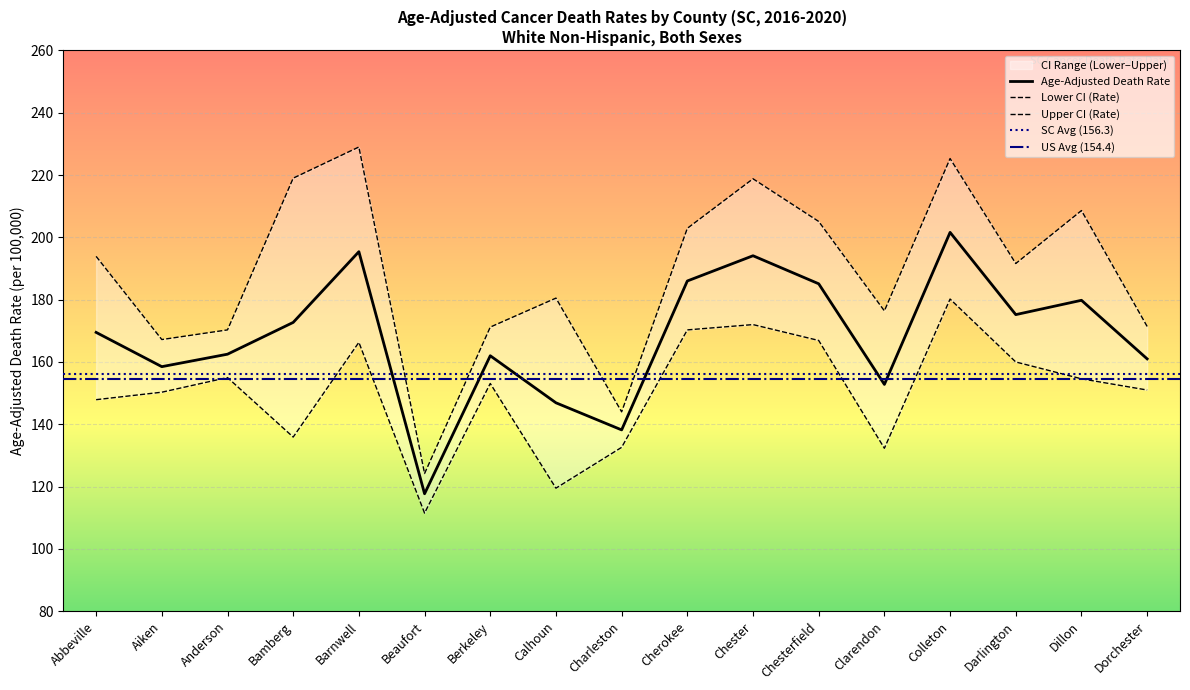

At which category is the sum across all series the highest?

Colleton